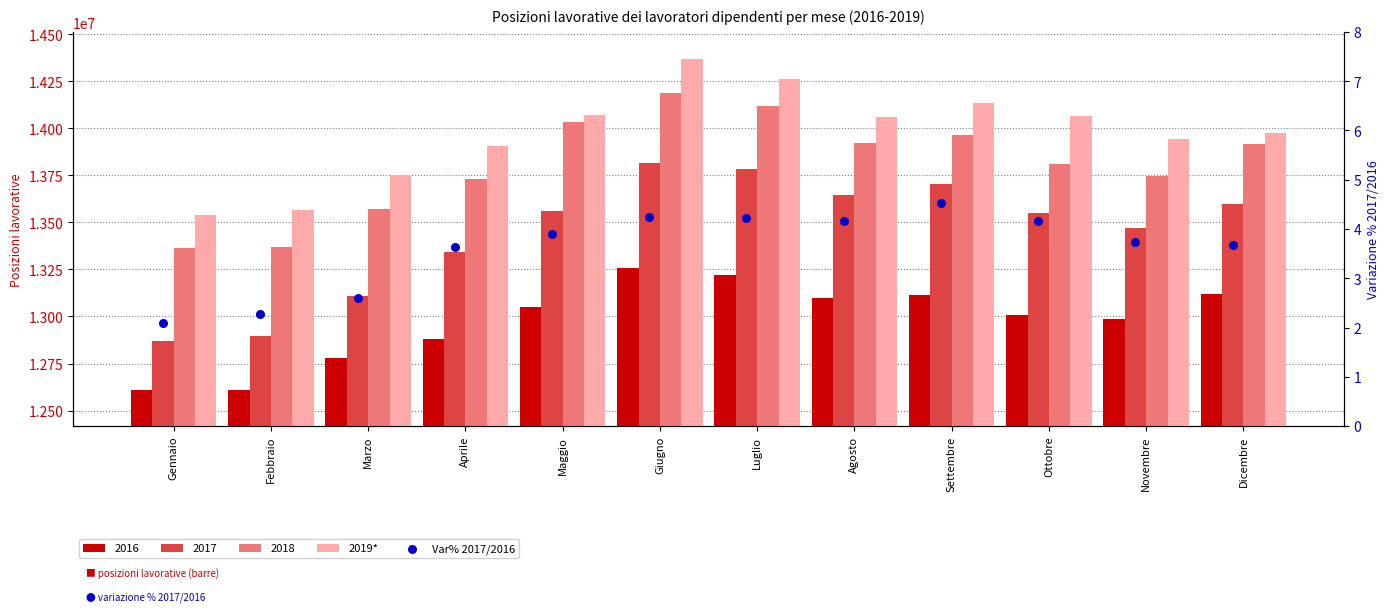

What is the total value across all series at Aprile?

13905773.6